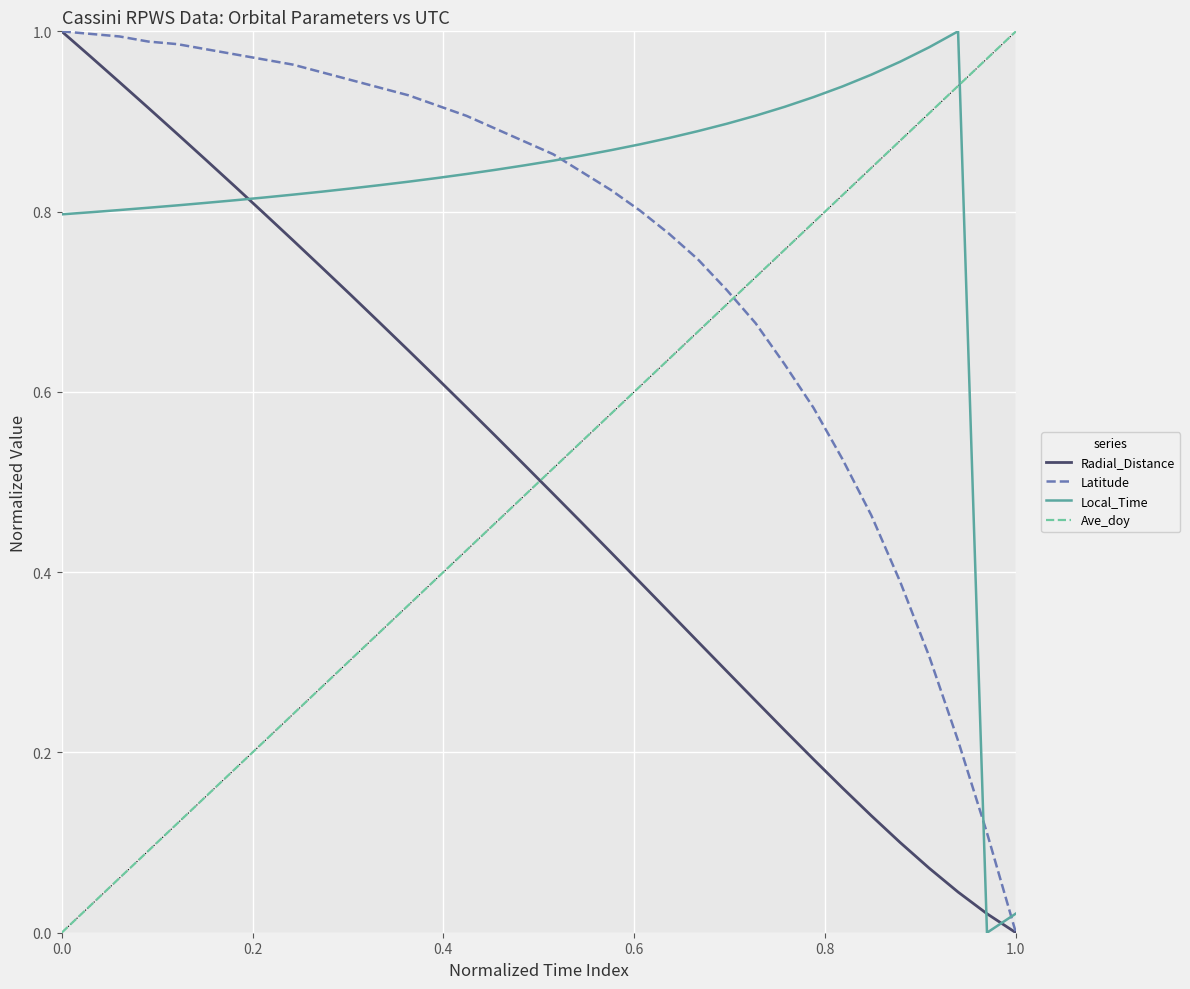

What are all the series names shown in the legend?

Radial_Distance, Latitude, Local_Time, Ave_doy